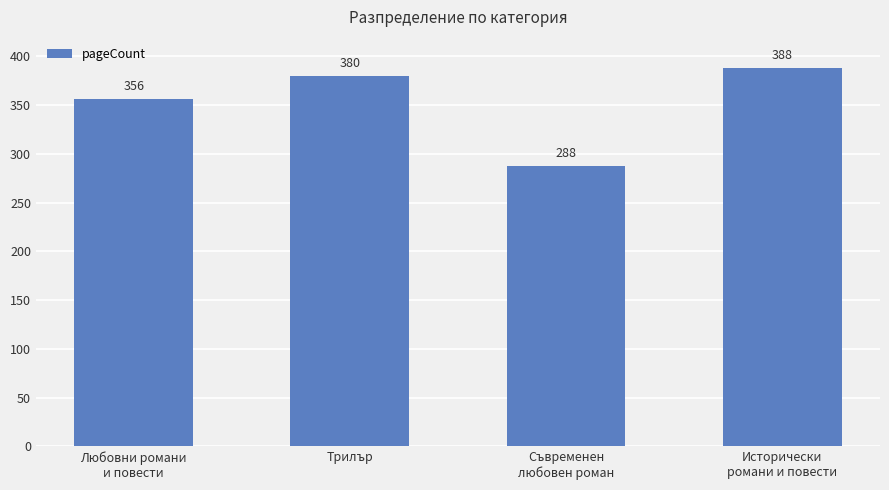

Are the bars horizontal?

No